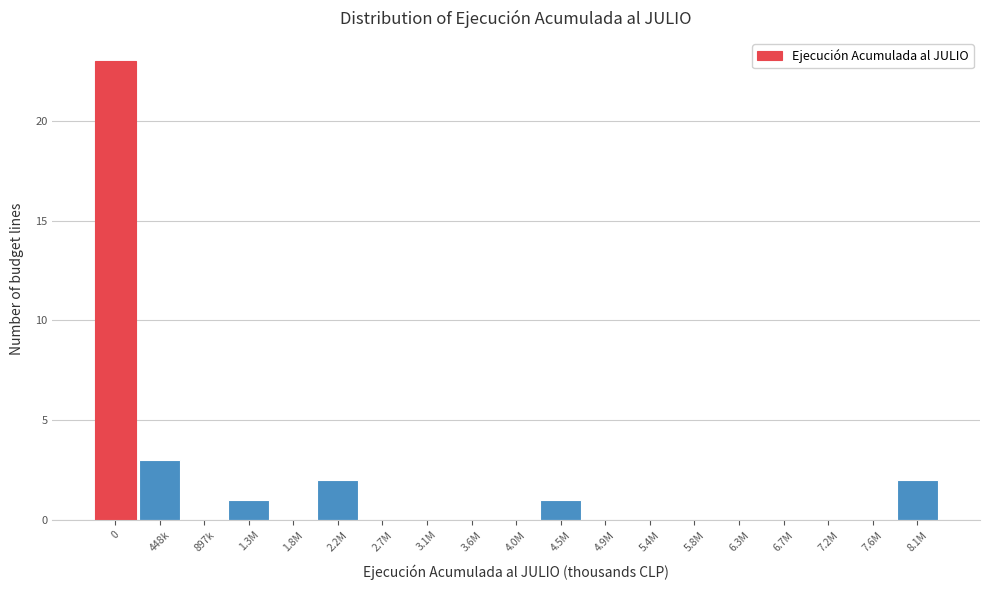

Reading left to right, what are all the values shown in this chart?

0=23	448k=3	897k=0	1.3M=1	1.8M=0	2.2M=2	2.7M=0	3.1M=0	3.6M=0	4.0M=0	4.5M=1	4.9M=0	5.4M=0	5.8M=0	6.3M=0	6.7M=0	7.2M=0	7.6M=0	8.1M=2